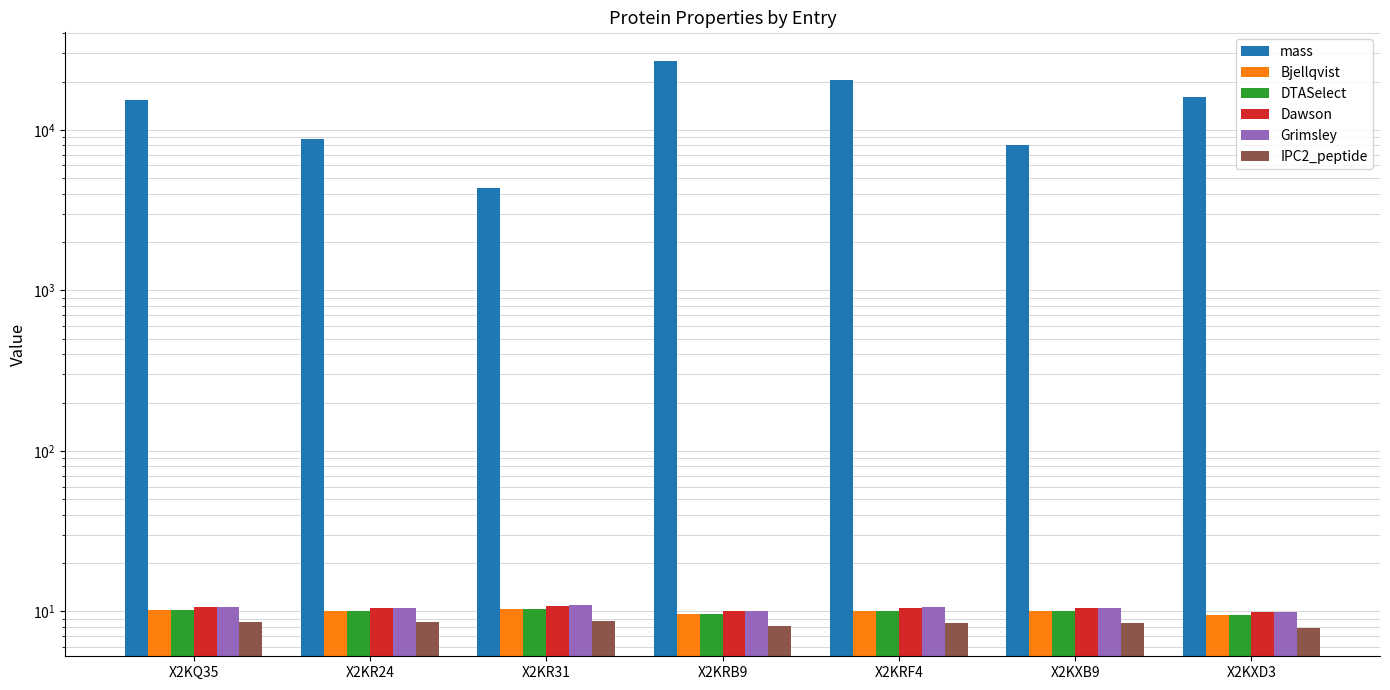

How many IPC2_peptide values are between 8 and 9?

6